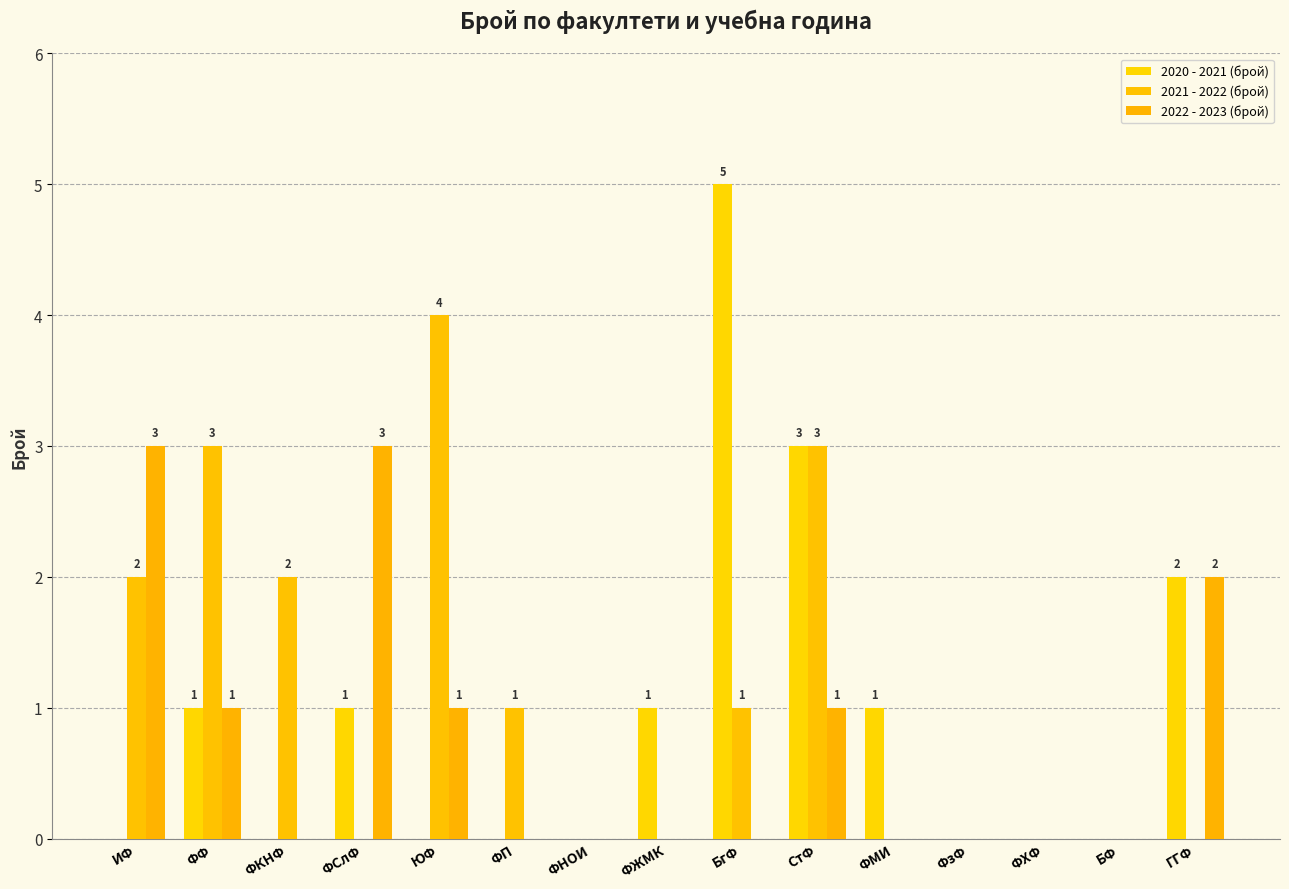

How many groups of bars are there?

15